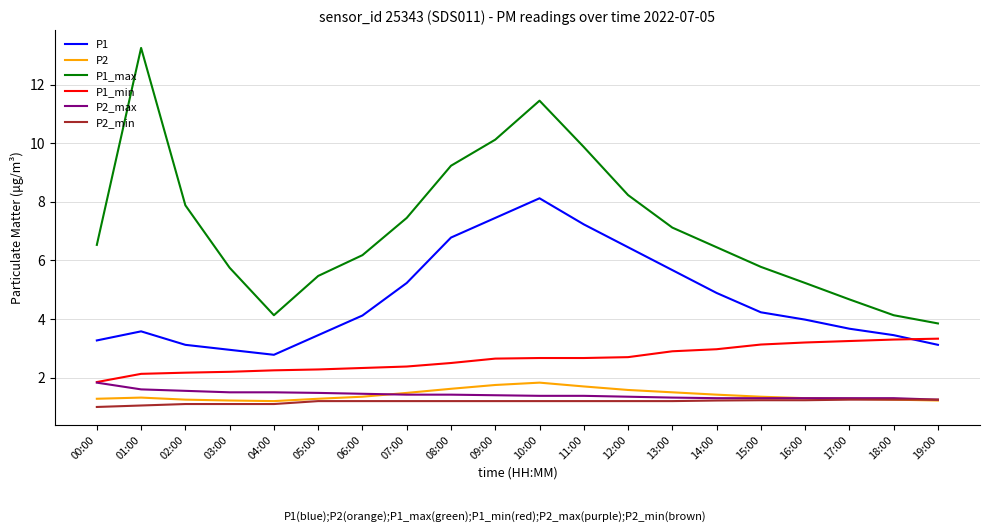

What is the highest value of the P2 series?

1.8